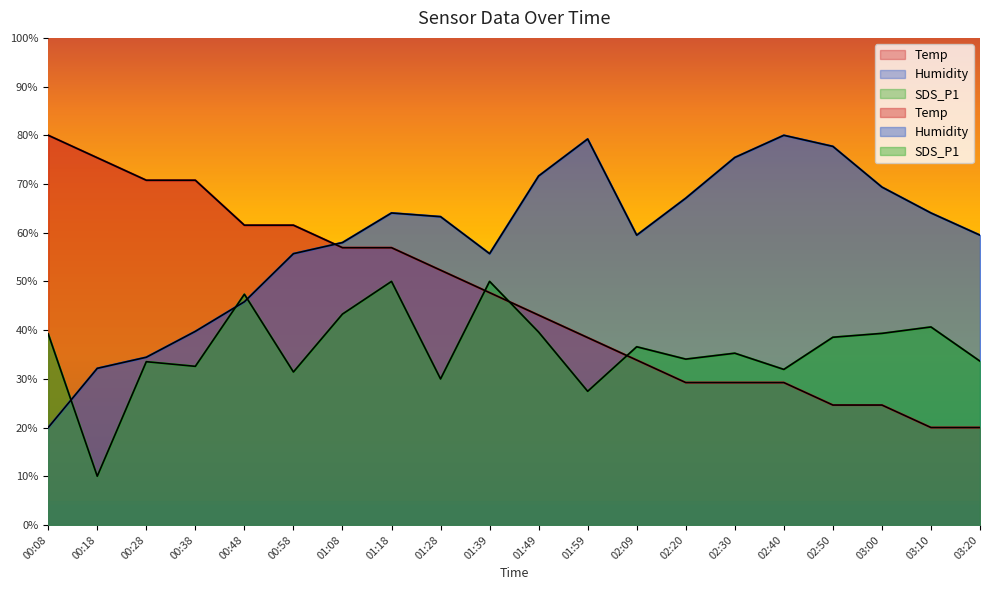

What position from the left is 01:49?

11